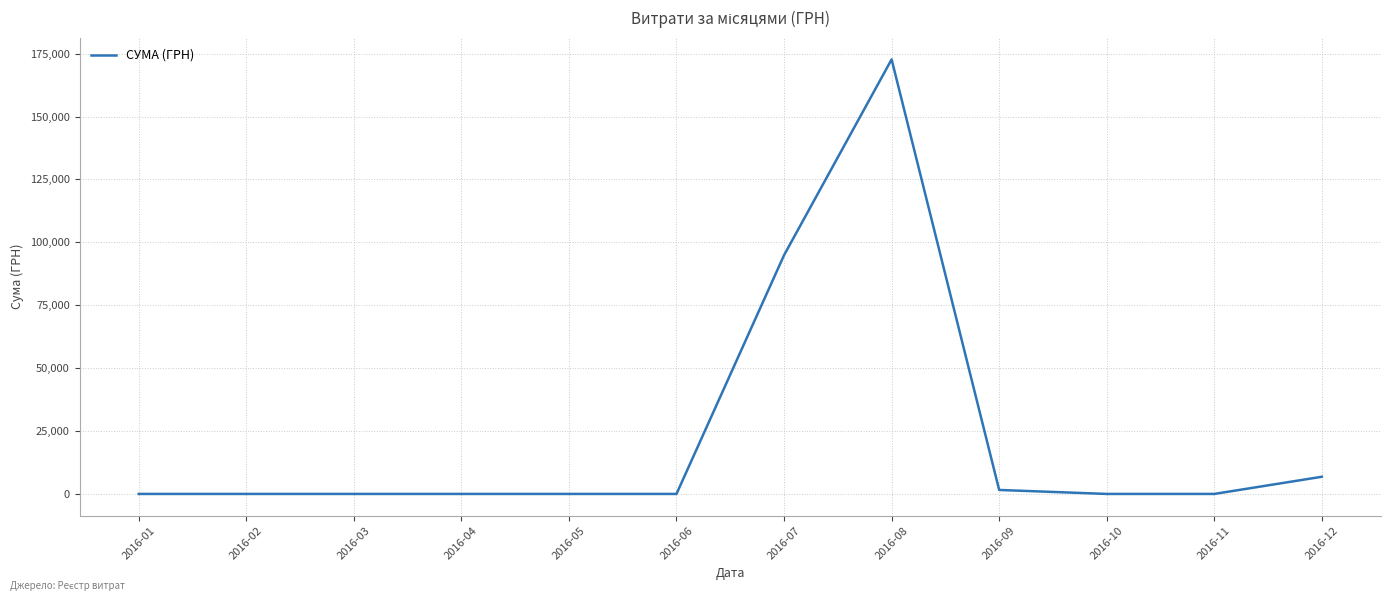

The value at 2016-04 is 0.0. True or false?

True